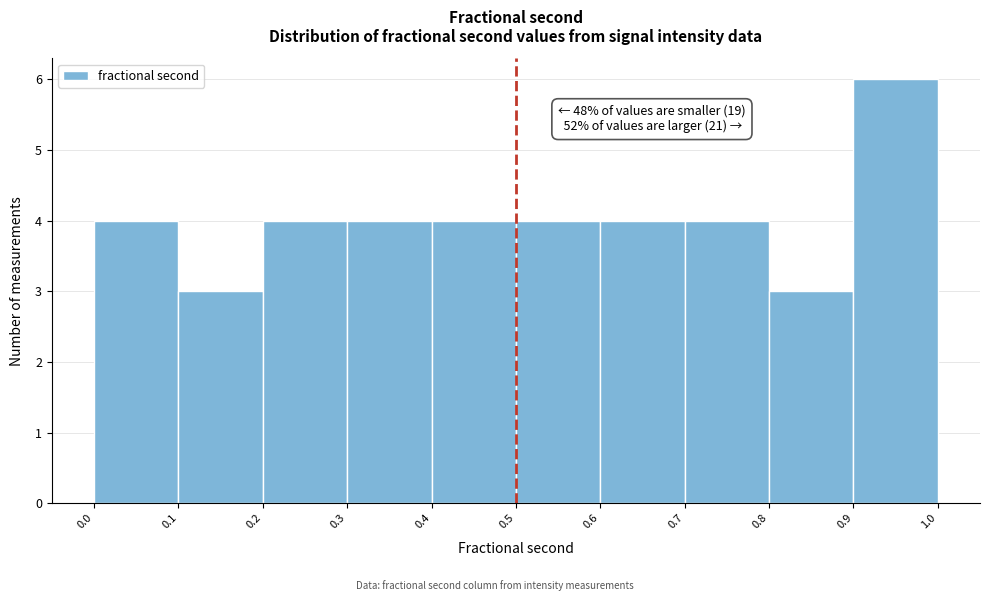

Over which range of the x-axis is the bar tallest?

0.9 to 1.0